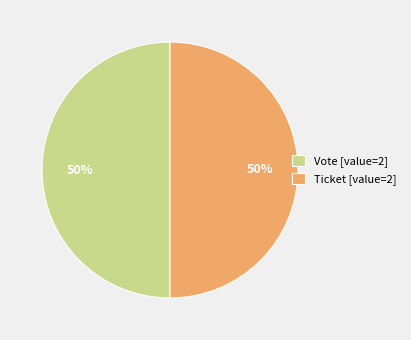

True or false: Vote [value=2] accounts for 63% of the total.

False